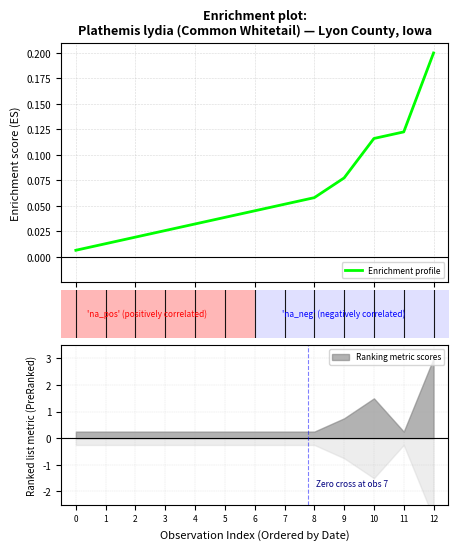

What is the label of the 10th point from the left?

9